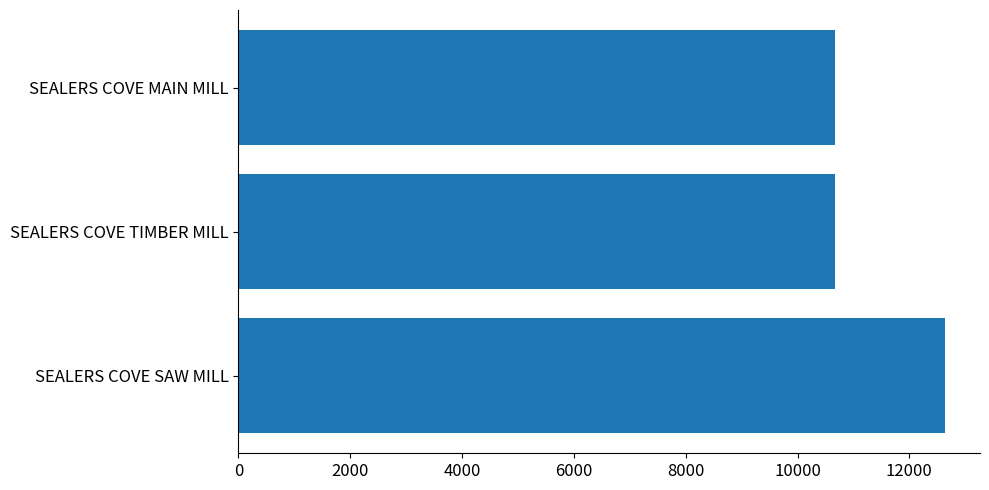

What is the difference between the maximum and minimum values?

1967